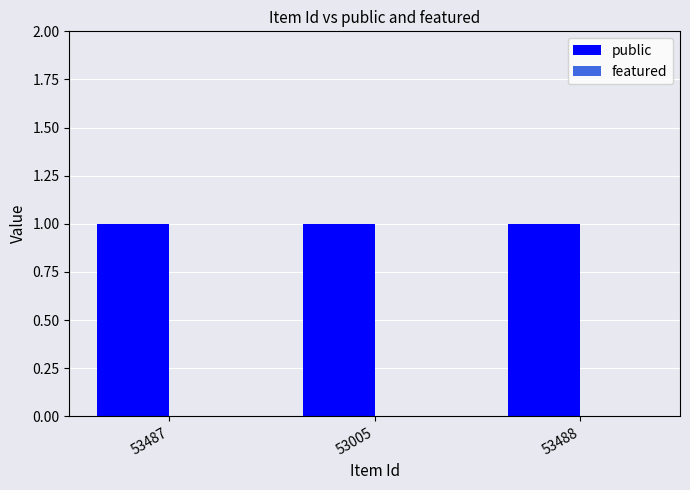

Reading right to left, extract all data points from this chart.

public: 53488=1	53005=1	53487=1
featured: 53488=0	53005=0	53487=0